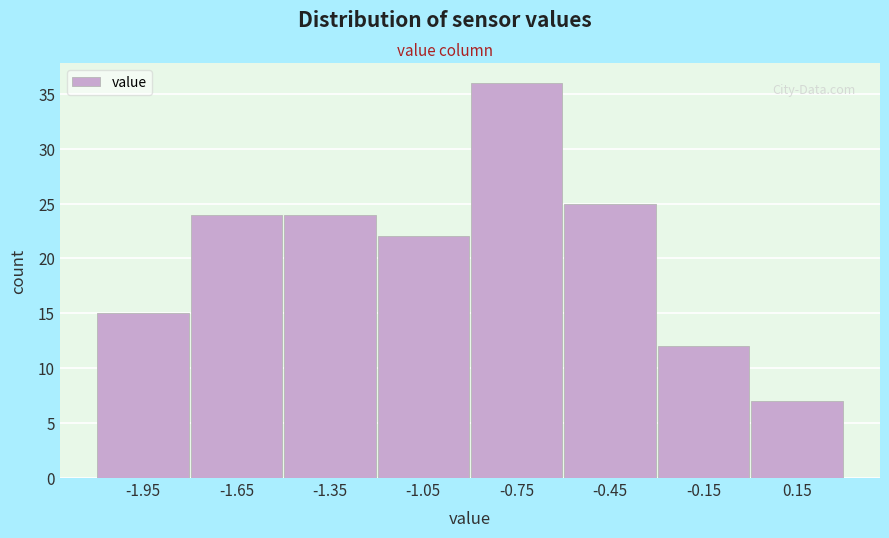

Reading left to right, list every bar in this chart as the range it spans on the x-axis followed by its height. The values are not printed on the chart, so give them approximately, as read against the axis.

-2.1 to -1.8: 15
-1.8 to -1.5: 24
-1.5 to -1.2: 24
-1.2 to -0.9: 22
-0.9 to -0.6: 36
-0.6 to -0.3: 25
-0.3 to 0.0: 12
0.0 to 0.3: 7